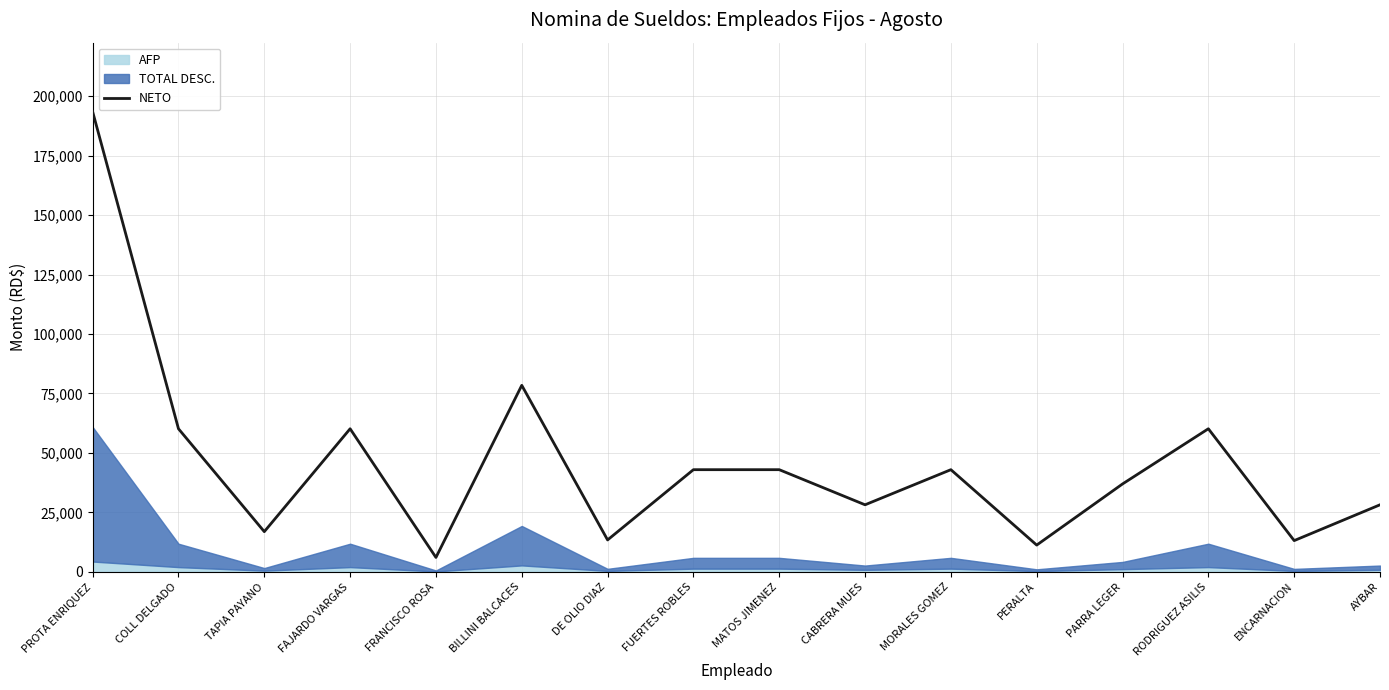

What is the value of the 3rd point from the left?

16911.2